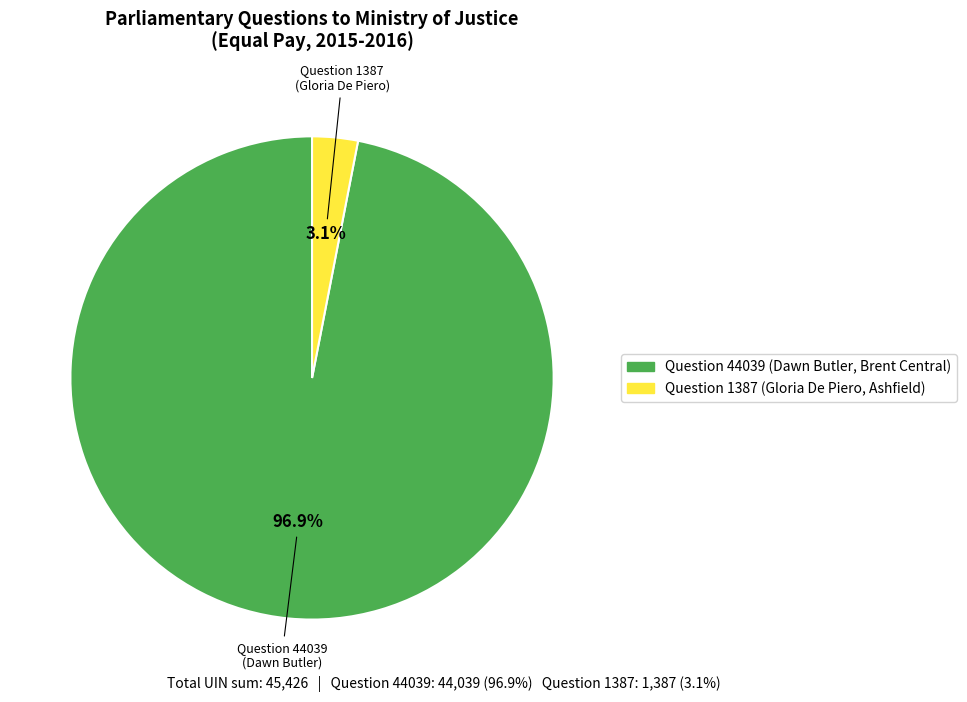

Is it true that Question 1387 (Gloria De Piero, Ashfield) is 3% of the pie?

True